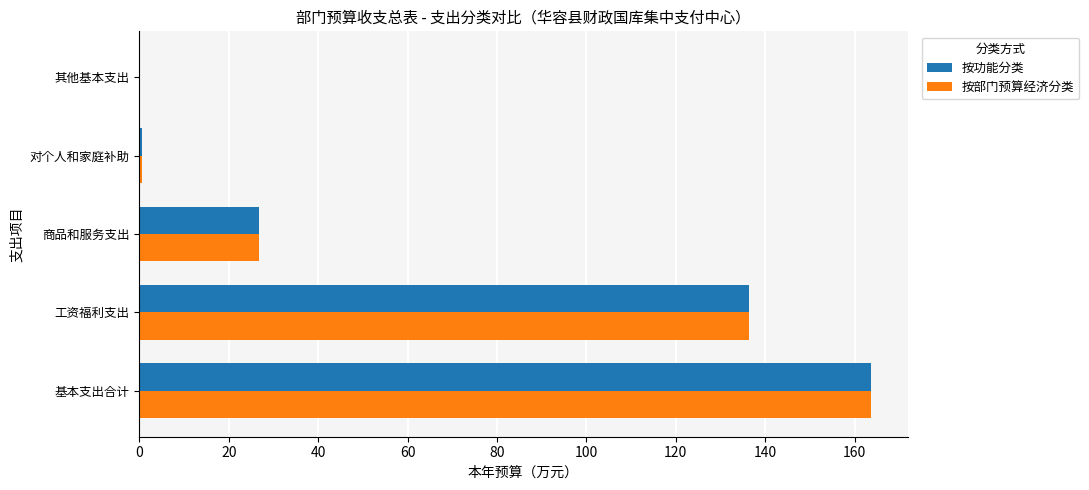

True or false: 按部门预算经济分类 has a value of 136.4 at 工资福利支出.

True